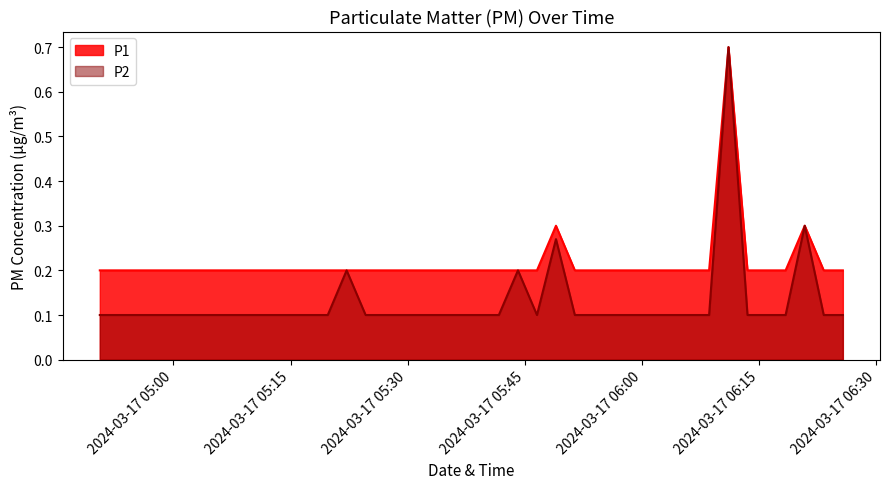

True or false: P2 and P1 intersect in this chart.

False